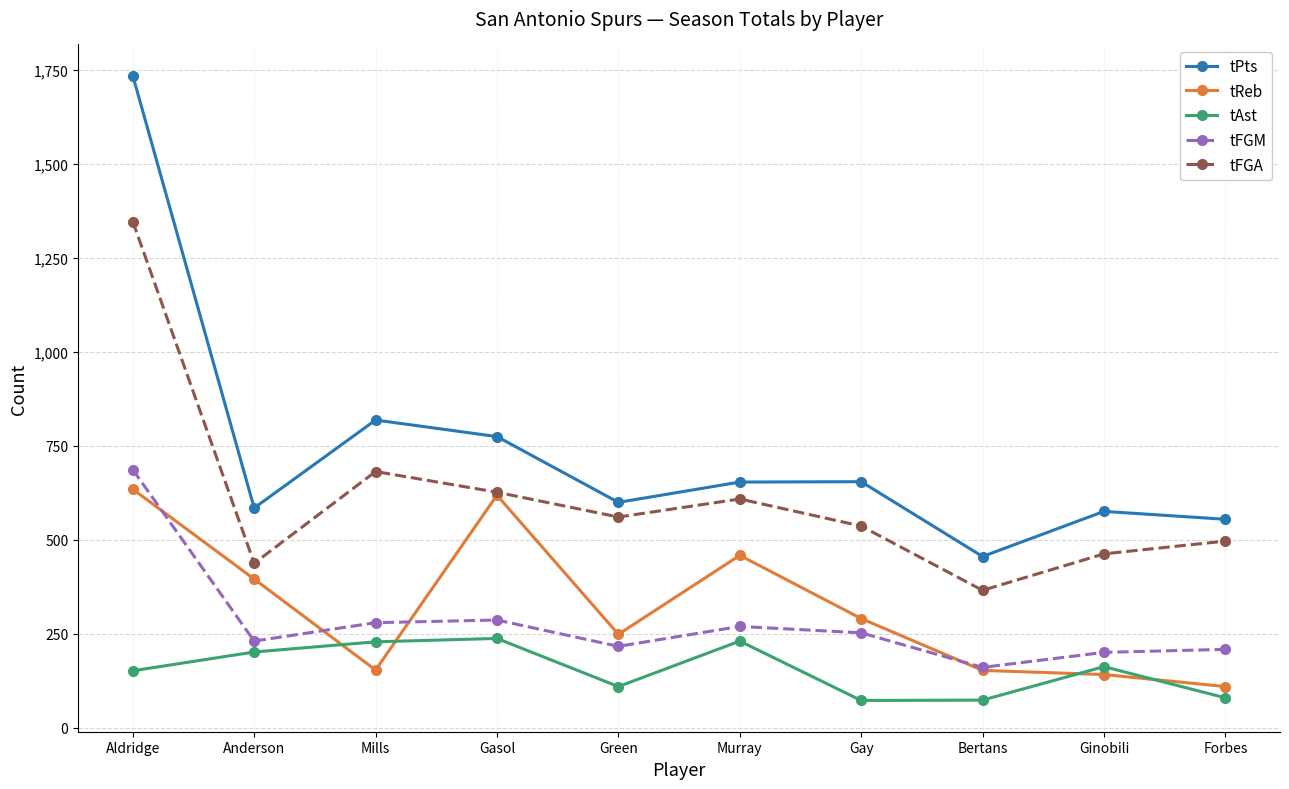

What is the difference between the tPts values at Anderson and Aldridge?

1150